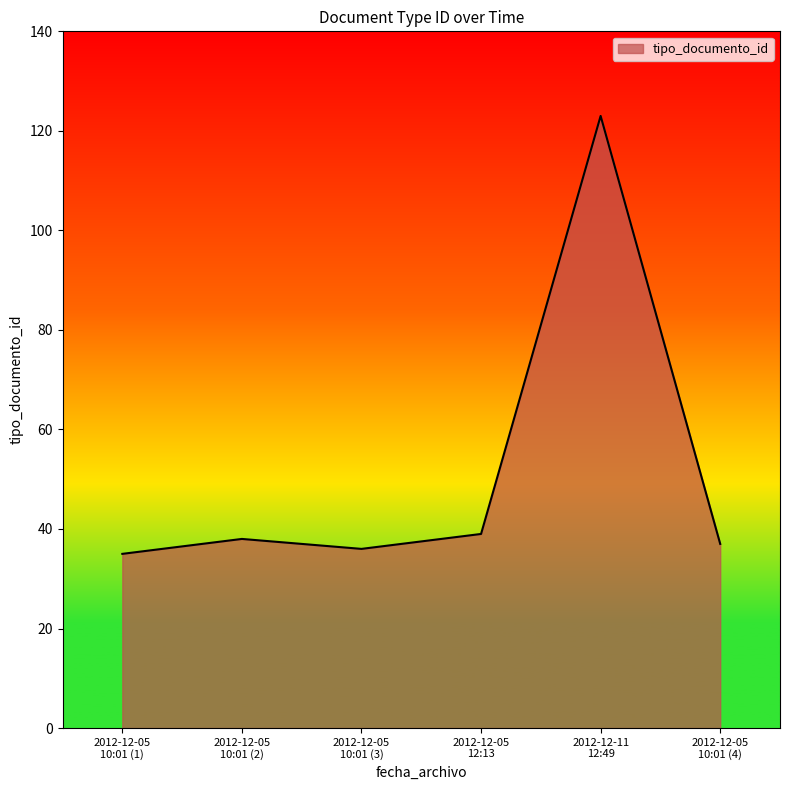

What is the difference between the maximum and minimum values?

88